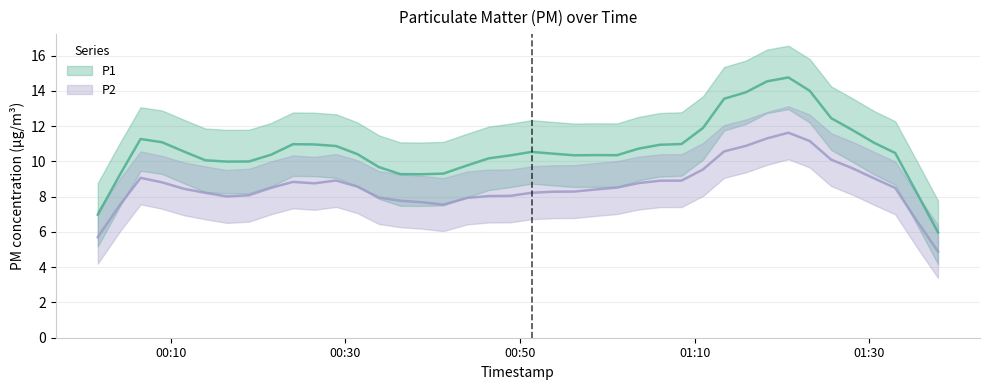

True or false: P1 has more than 0 interior local peaks.

True